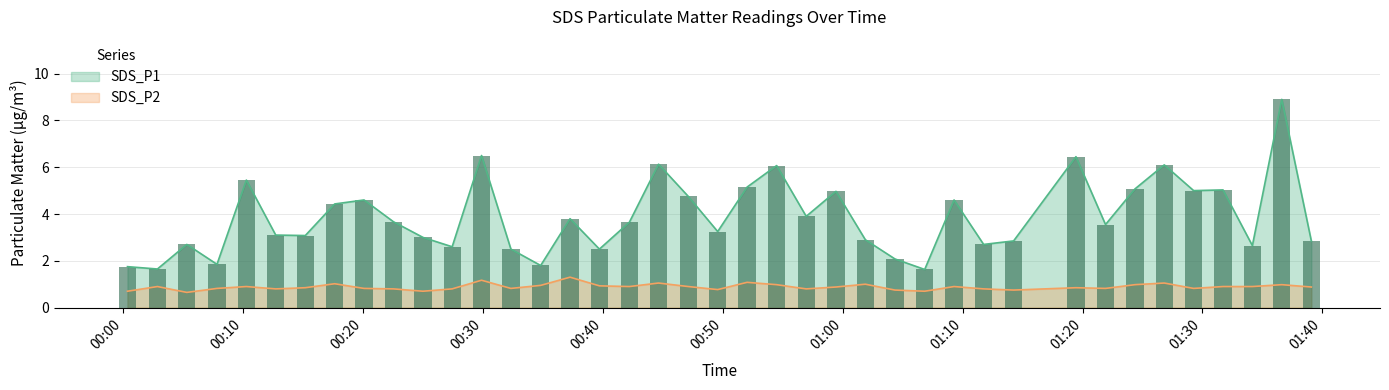

Where is SDS_P2 nearest to the value 0?

2022/05/13 00:05:17